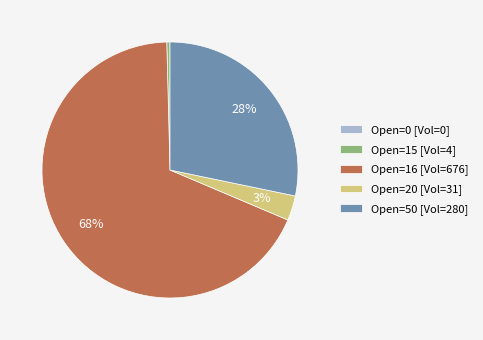

To the nearest percent, what is the average slice percentage?

20%